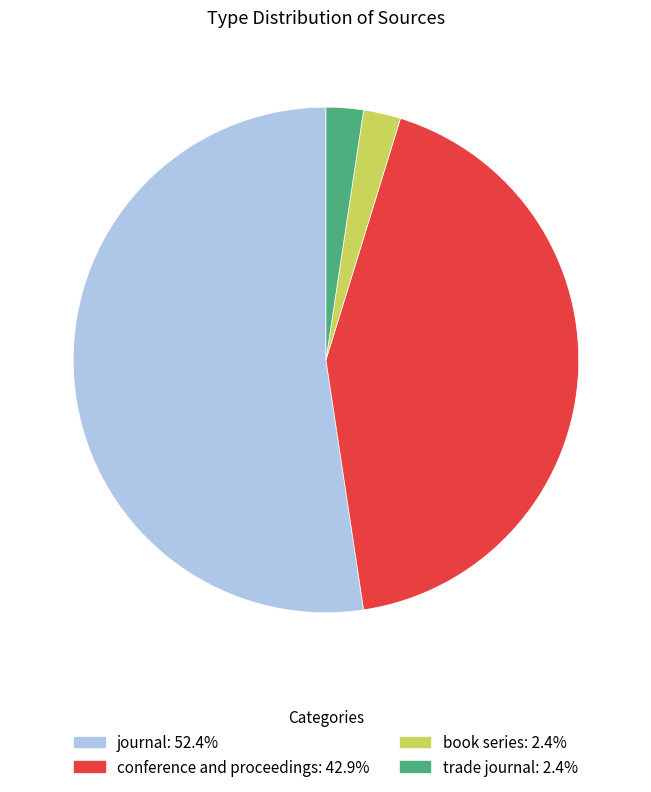

How many segments does this pie chart have?

4